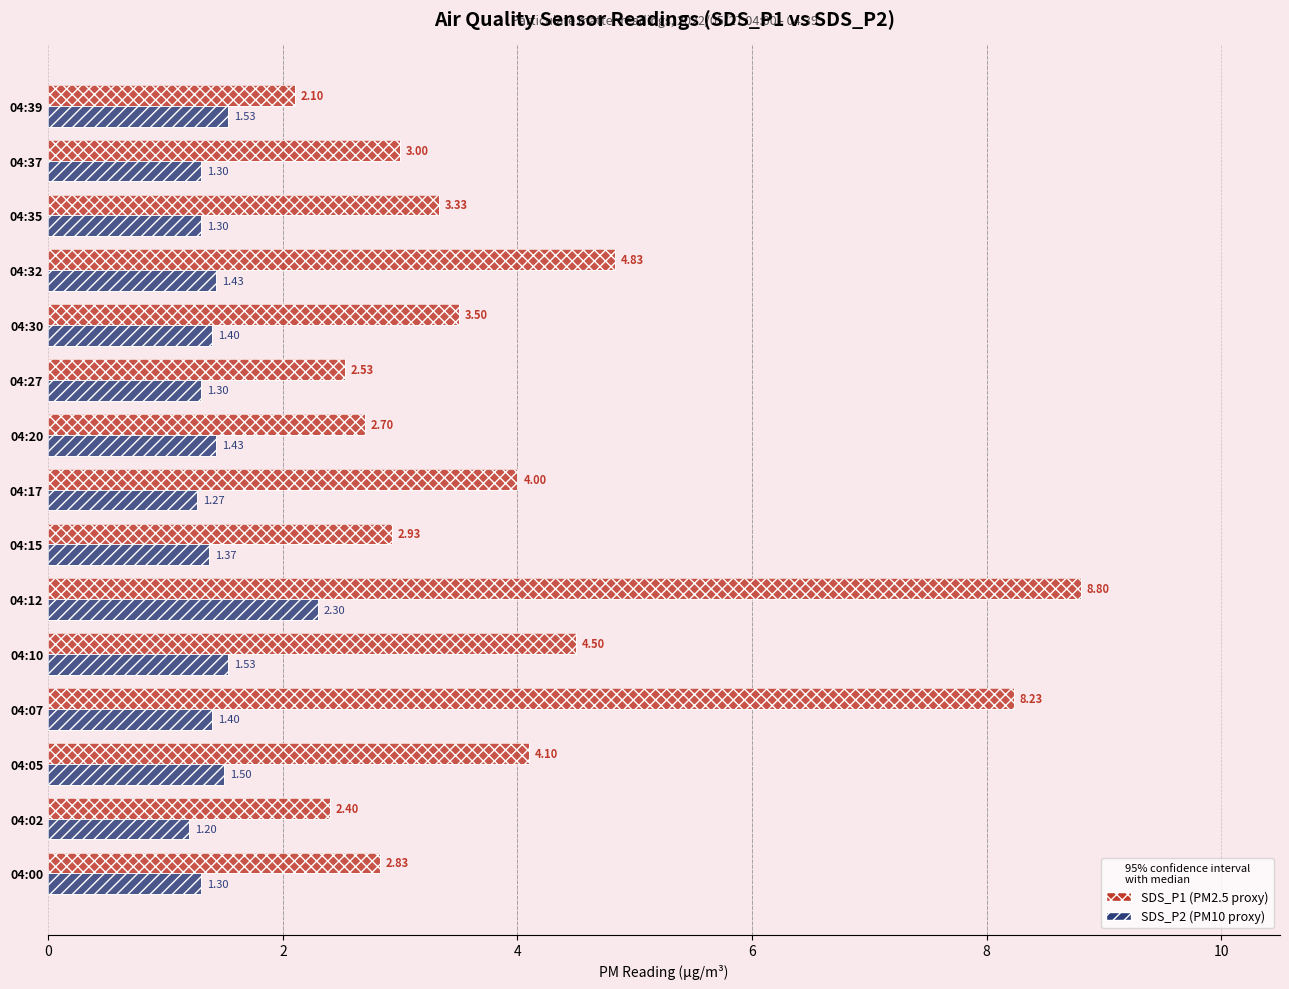

Reading left to right, transcribe all the data shown in this chart.

SDS_P1: 2.8	2.4	4.1	8.2	4.5	8.8	2.9	4.0	2.7	2.5	3.5	4.8	3.3	3.0	2.1
SDS_P2: 1.3	1.2	1.5	1.4	1.5	2.3	1.4	1.3	1.4	1.3	1.4	1.4	1.3	1.3	1.5